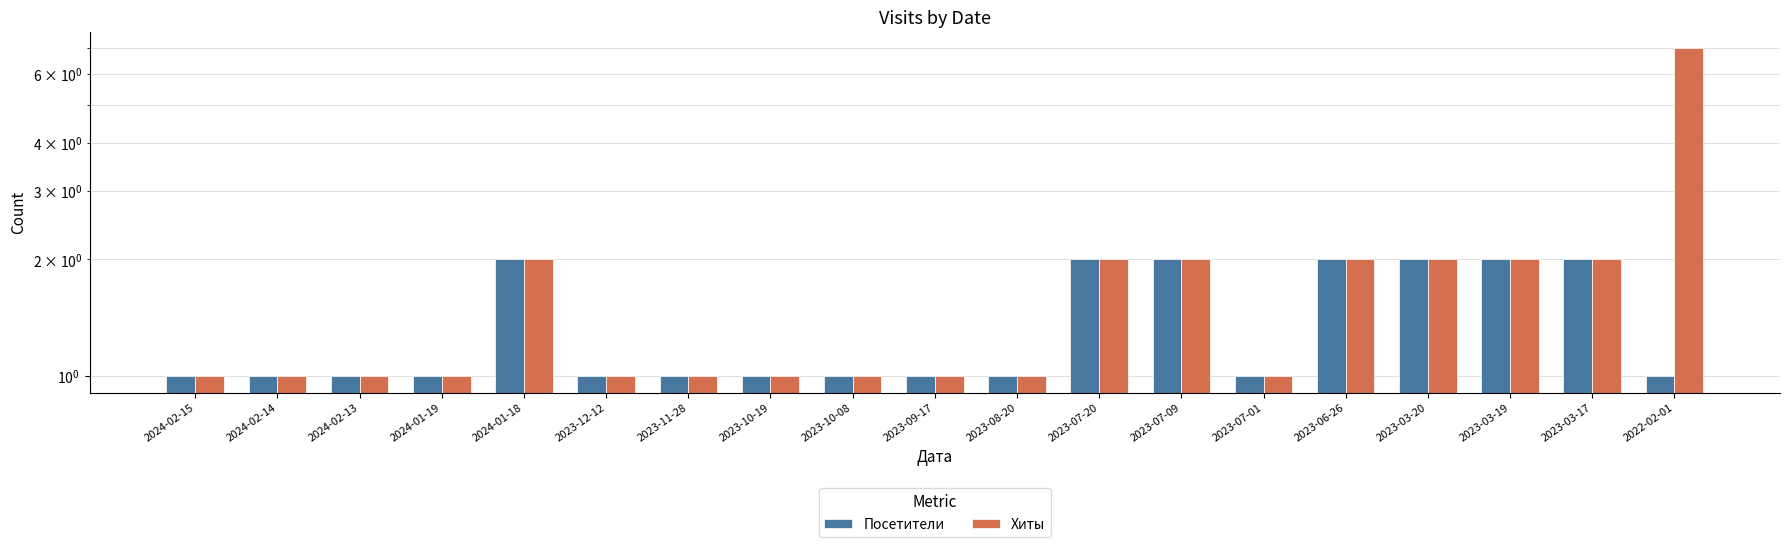

What is the label of the 1st bar from the left?

2024-02-15